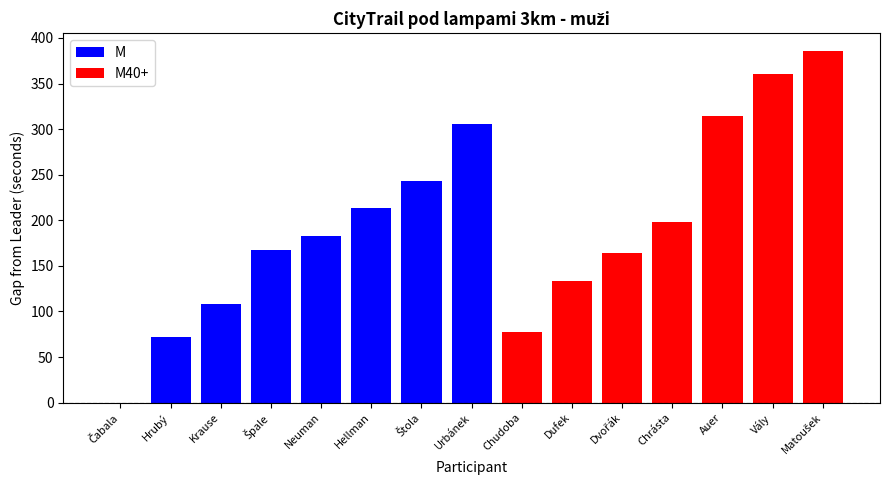

Does the chart contain any negative values?

No